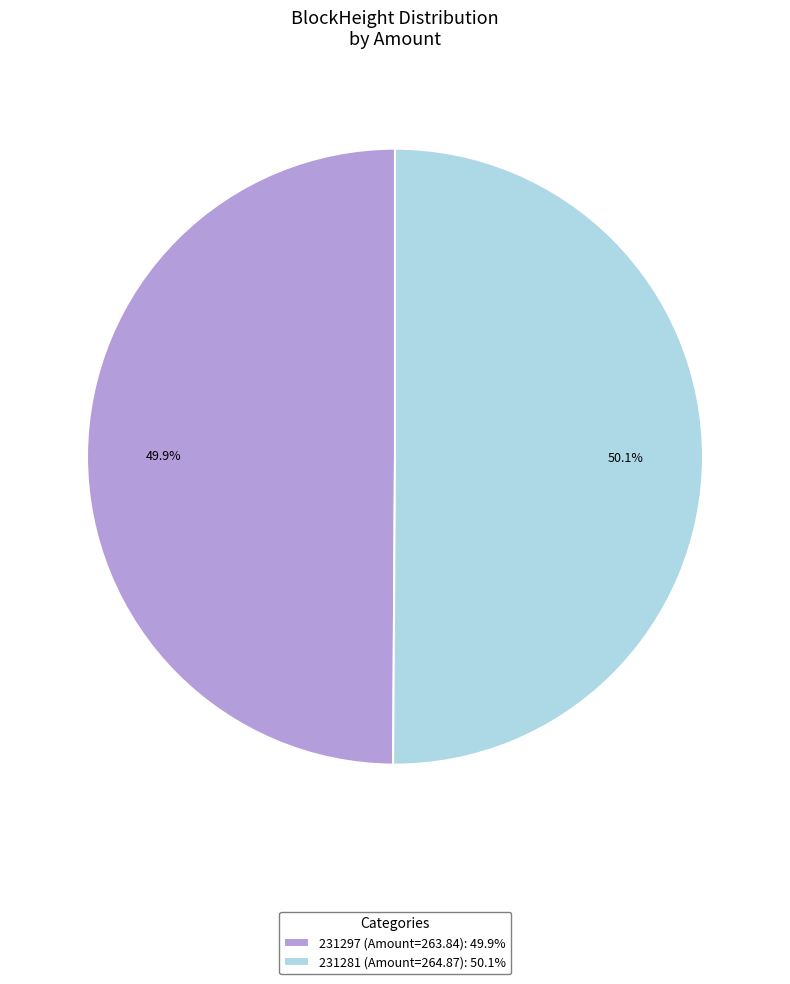

Does any single category account for the majority?

Yes